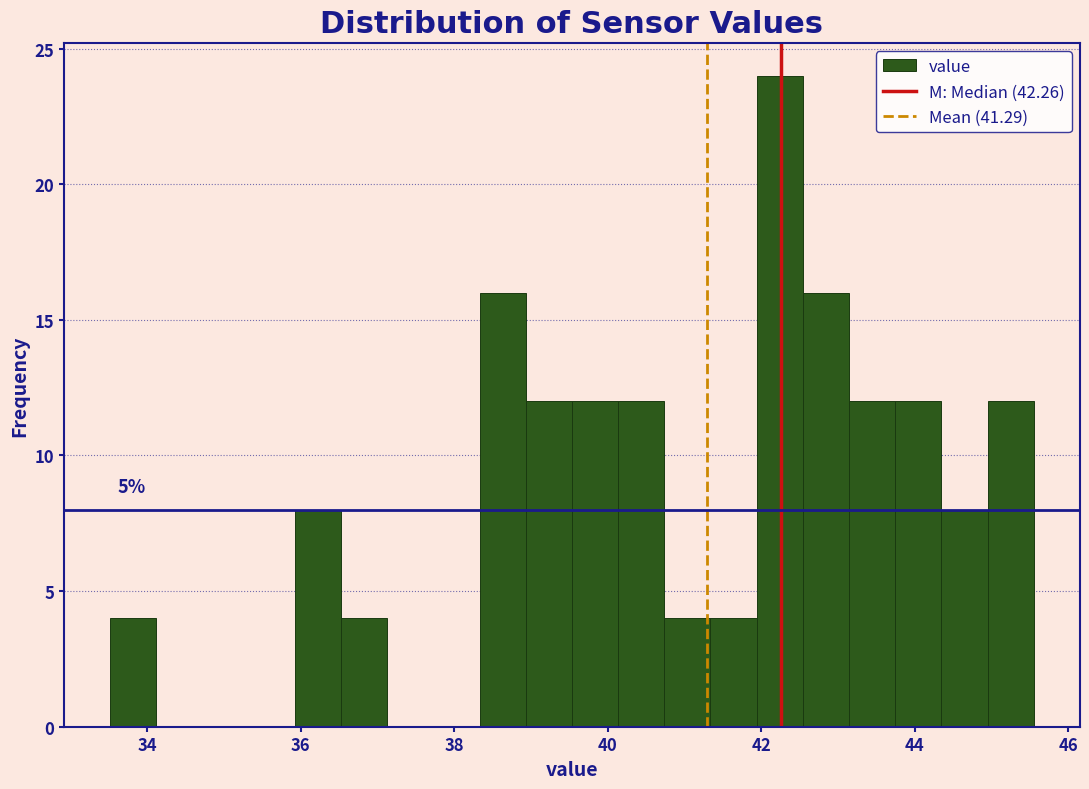

Around what value on the x-axis is the tallest bar? Give the approximate position of its centre, as read against the axis.

42.2